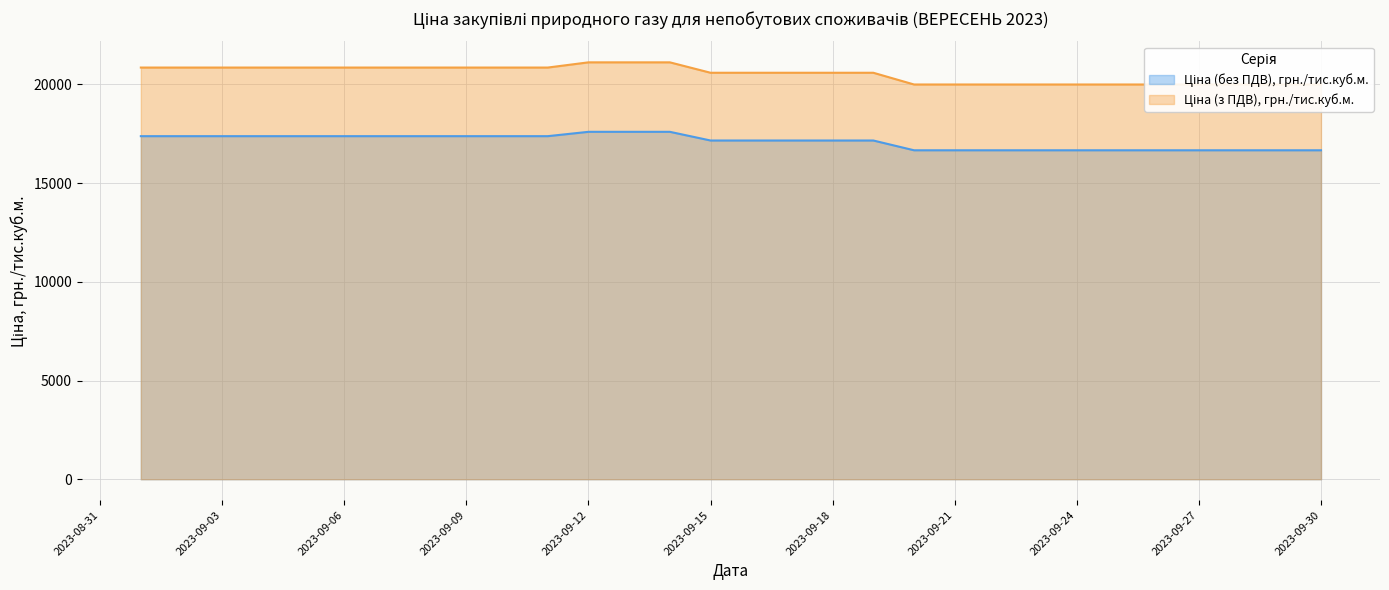

How many lines are shown in the chart?

2